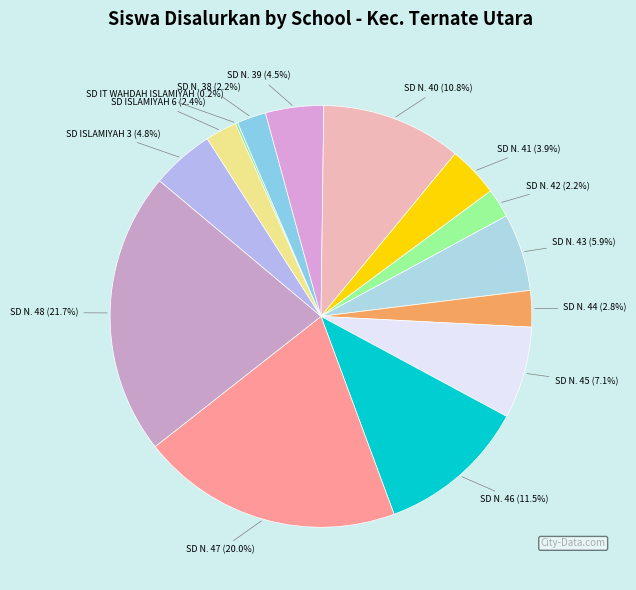

Is there any slice that represents more than half of the pie?

No